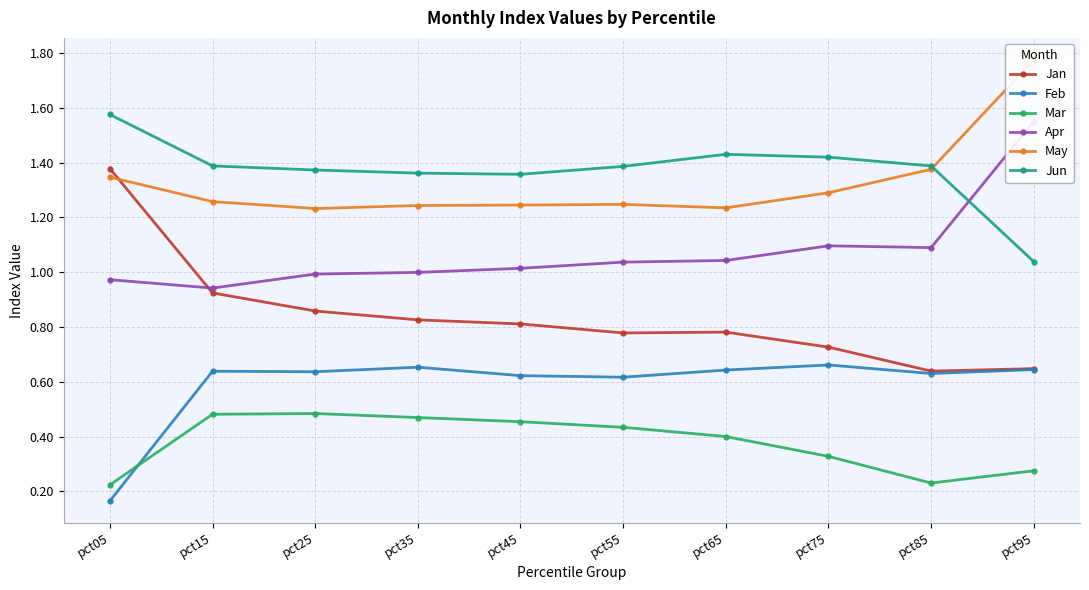

How many interior local peaks does the Feb series have?

3